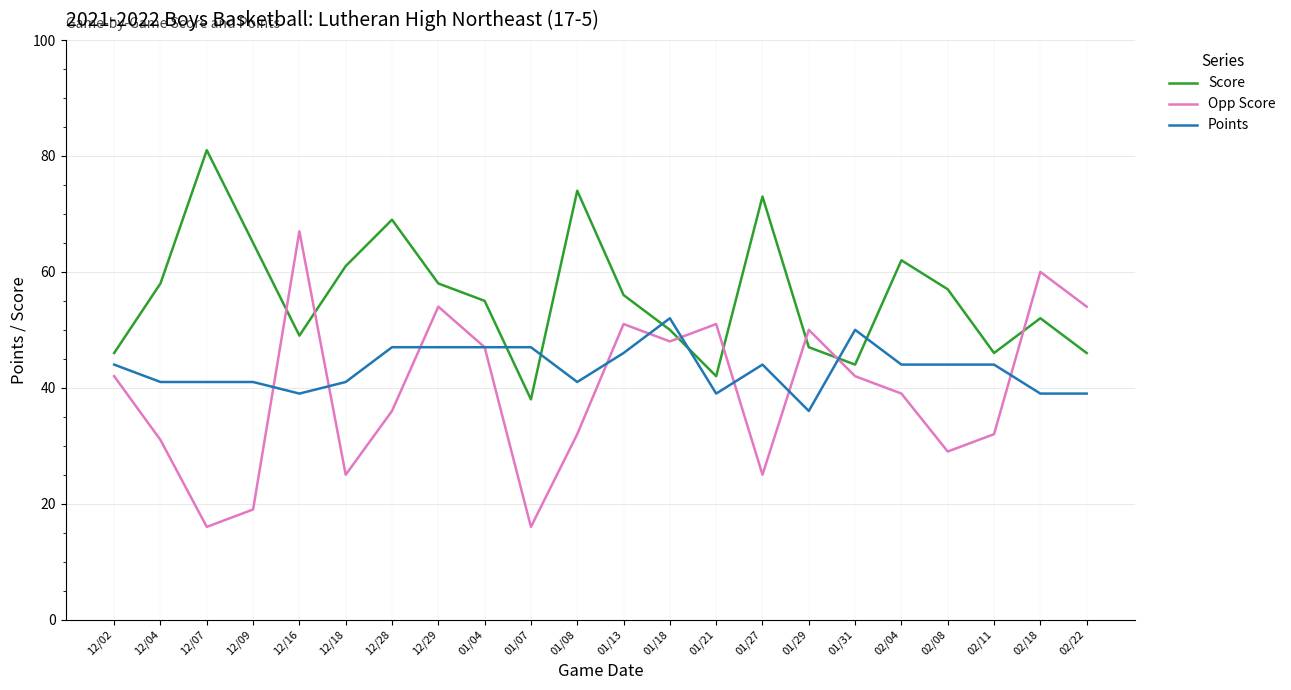

What position from the left is 12/09?

4